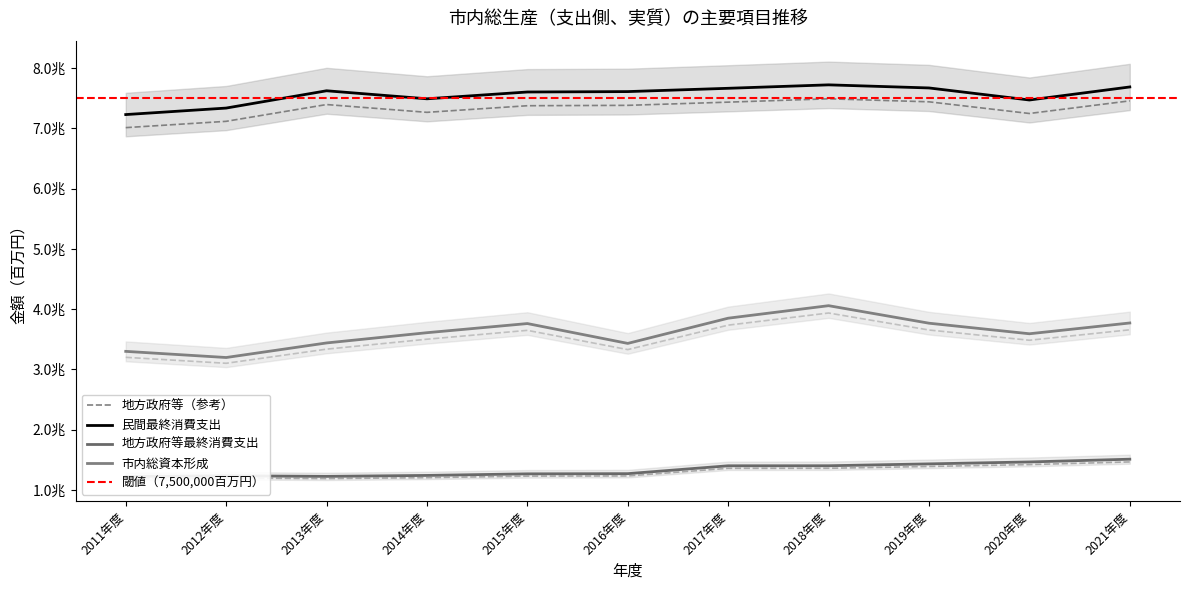

True or false: 市内総資本形成 and 地方政府等最終消費支出 intersect in this chart.

False